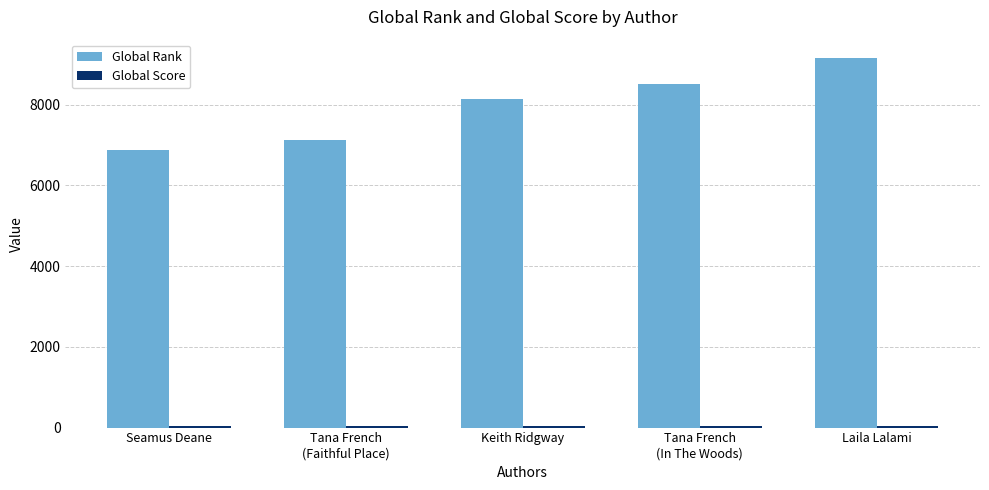

At which category does the chart reach its peak across all series?

Laila Lalami